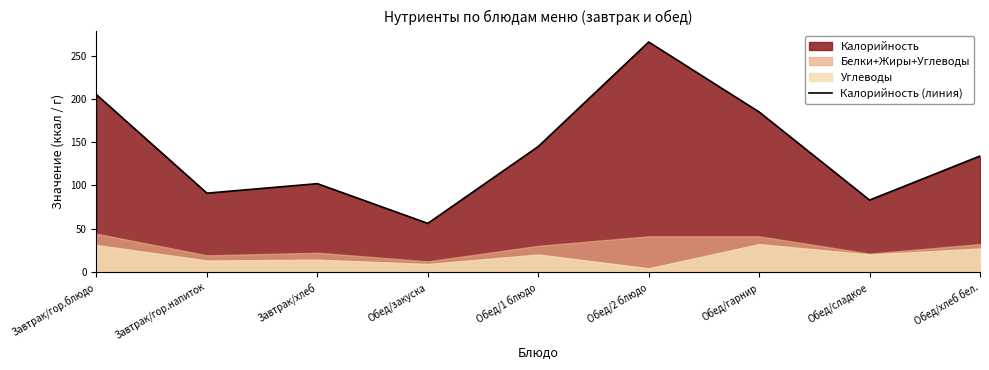

What is the ratio of the value at Завтрак/гор.напиток to the value at Обед/хлеб бел.?

0.7